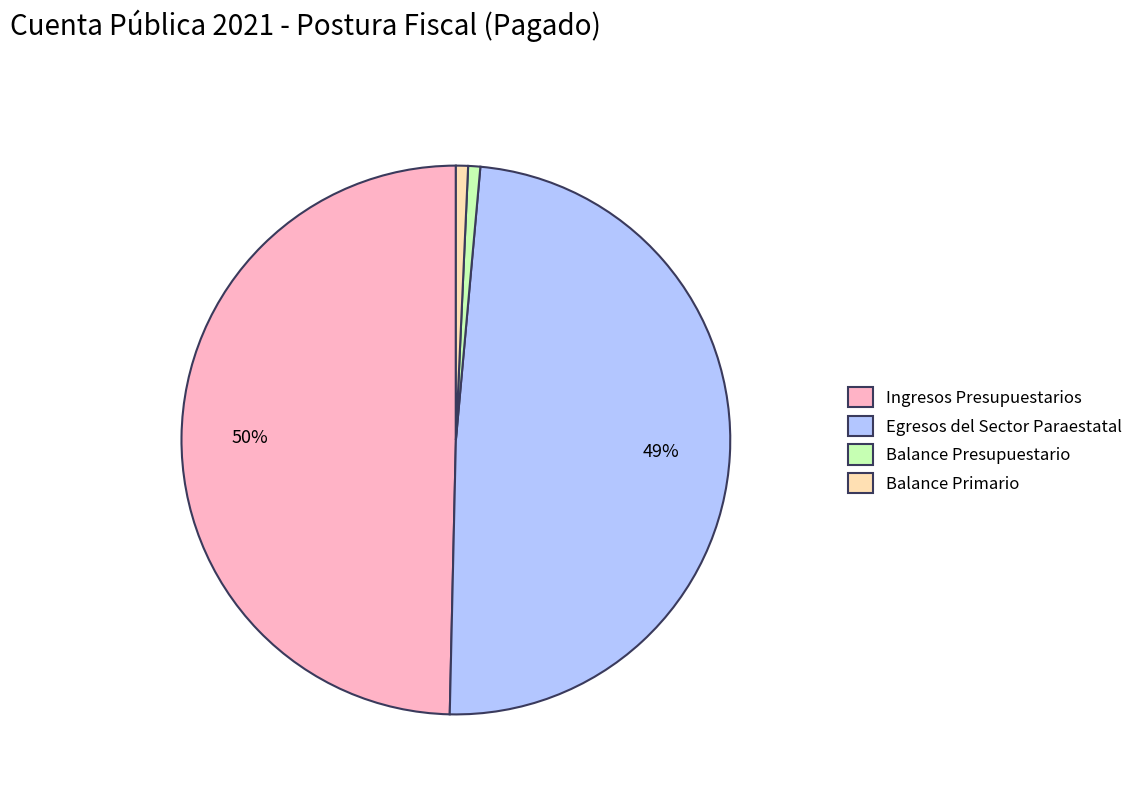

To the nearest percent, what percentage of the pie is Egresos del Sector Paraestatal?

49%